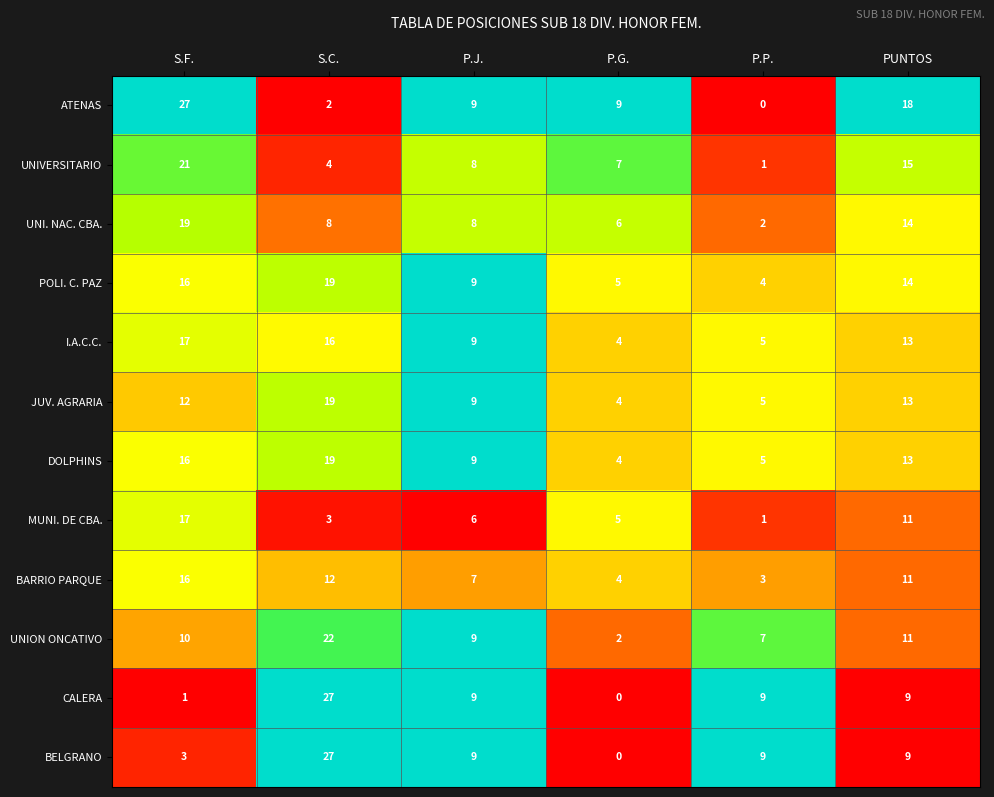

What is the average value of the I.A.C.C. series?

11